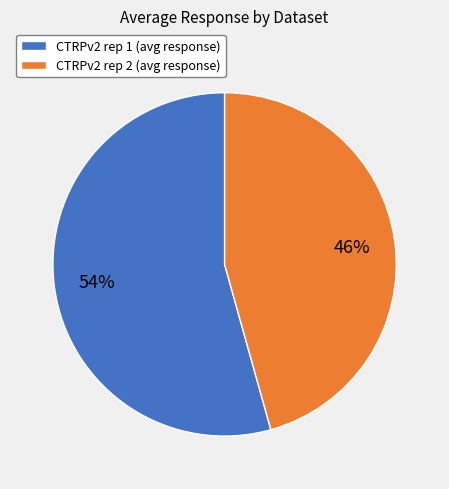

To the nearest percent, what is the combined percentage of CTRPv2 rep 1 (avg response) and CTRPv2 rep 2 (avg response)?

100%